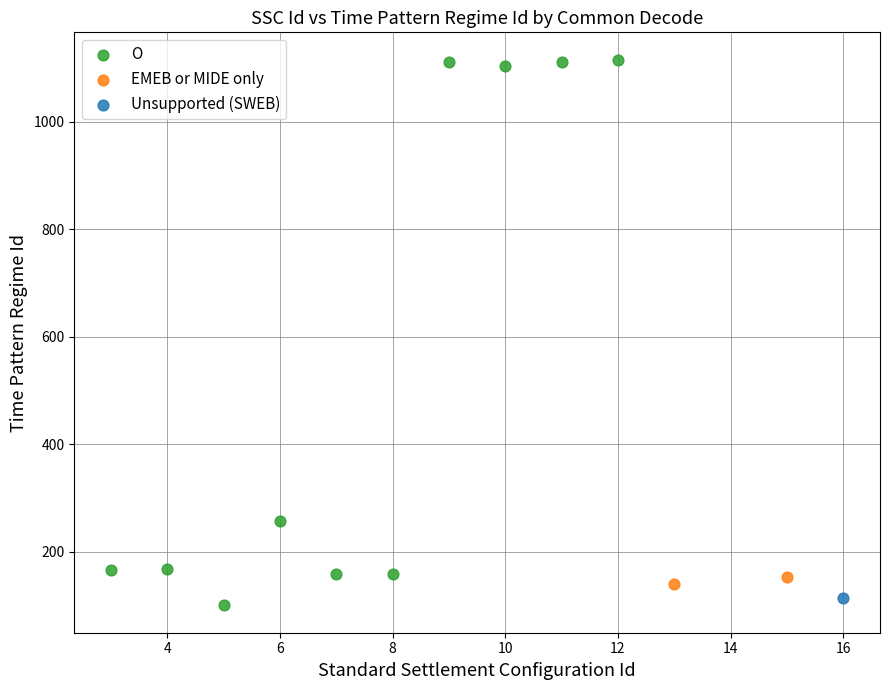

What are all the series names shown in the legend?

O, EMEB or MIDE only, Unsupported (SWEB)